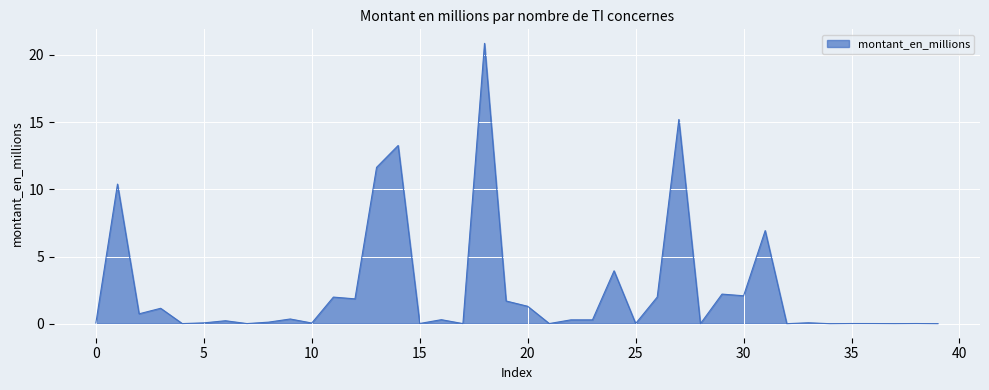

Does the chart display data point markers on the line(s)?

No